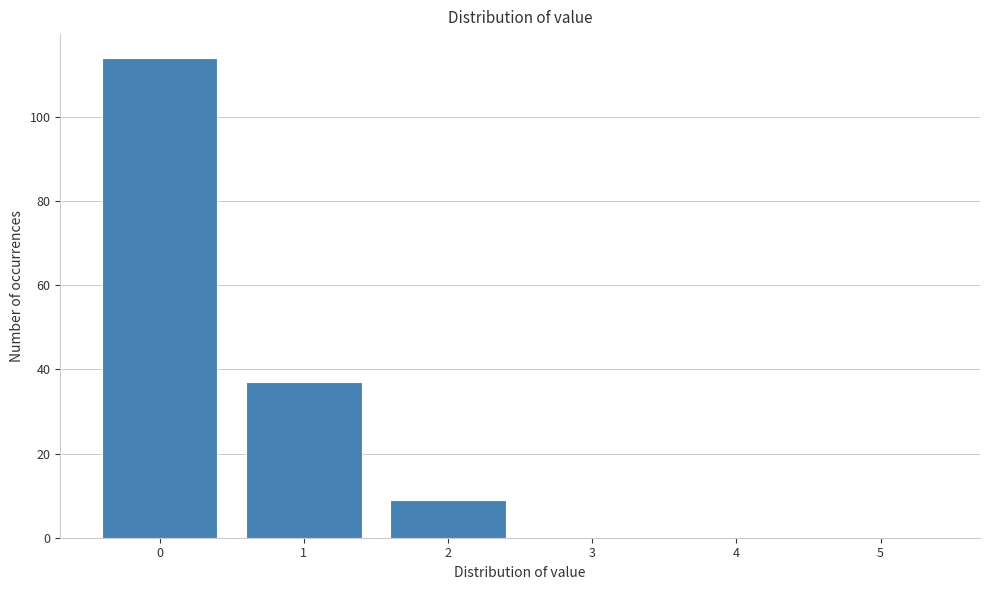

Reading left to right, list every bar in this chart as the range it spans on the x-axis followed by its height. The values are not printed on the chart, so give them approximately, as read against the axis.

-0.5 to 0.5: 114
0.5 to 1.5: 38
1.5 to 2.5: 10
2.5 to 3.5: 0
3.5 to 4.5: 0
4.5 to 5.5: 0